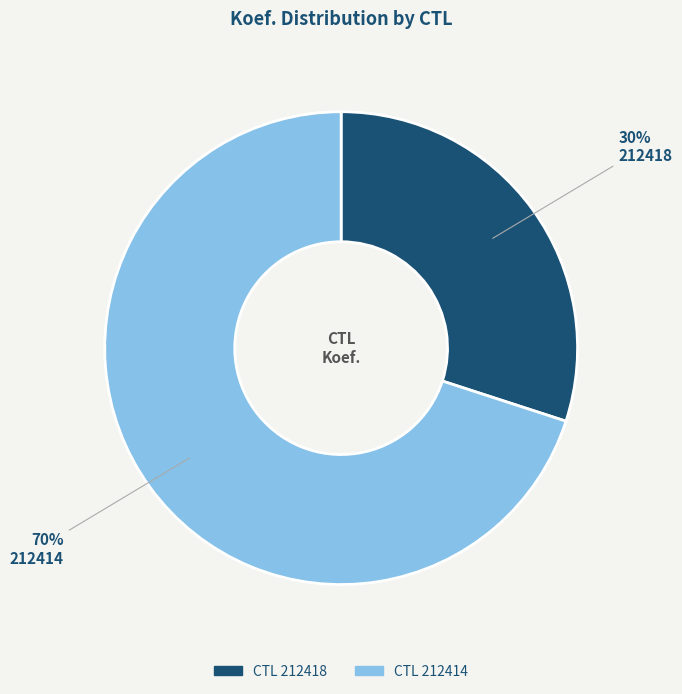

To the nearest percent, what is the difference between the largest and smallest slice percentages?

40%